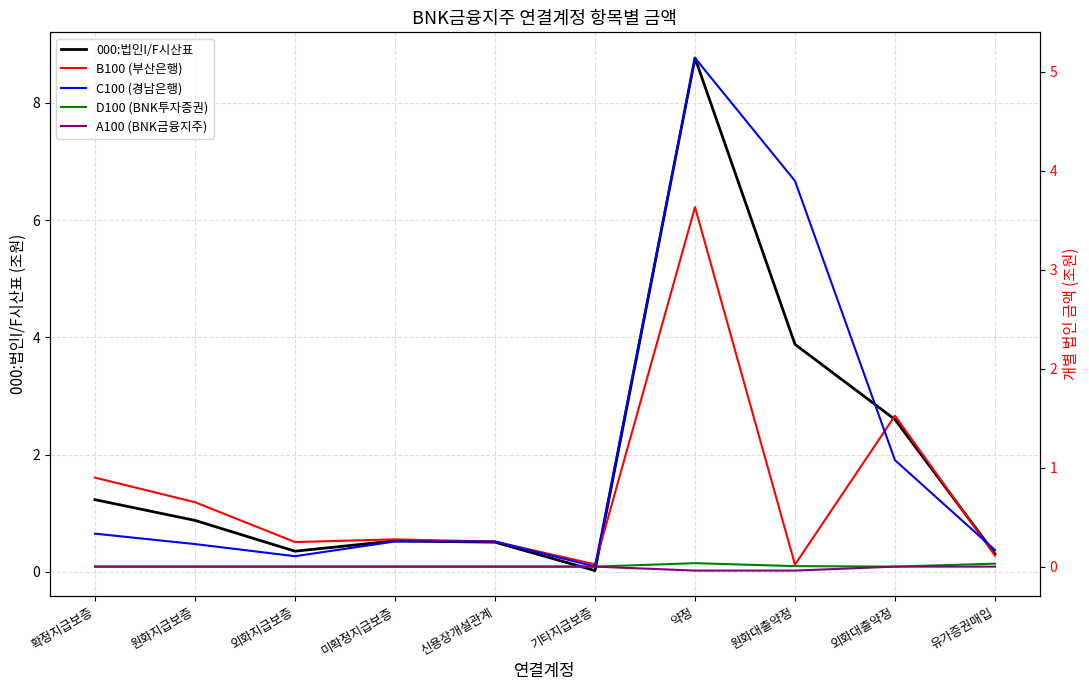

What is the greatest value displayed?

8.8